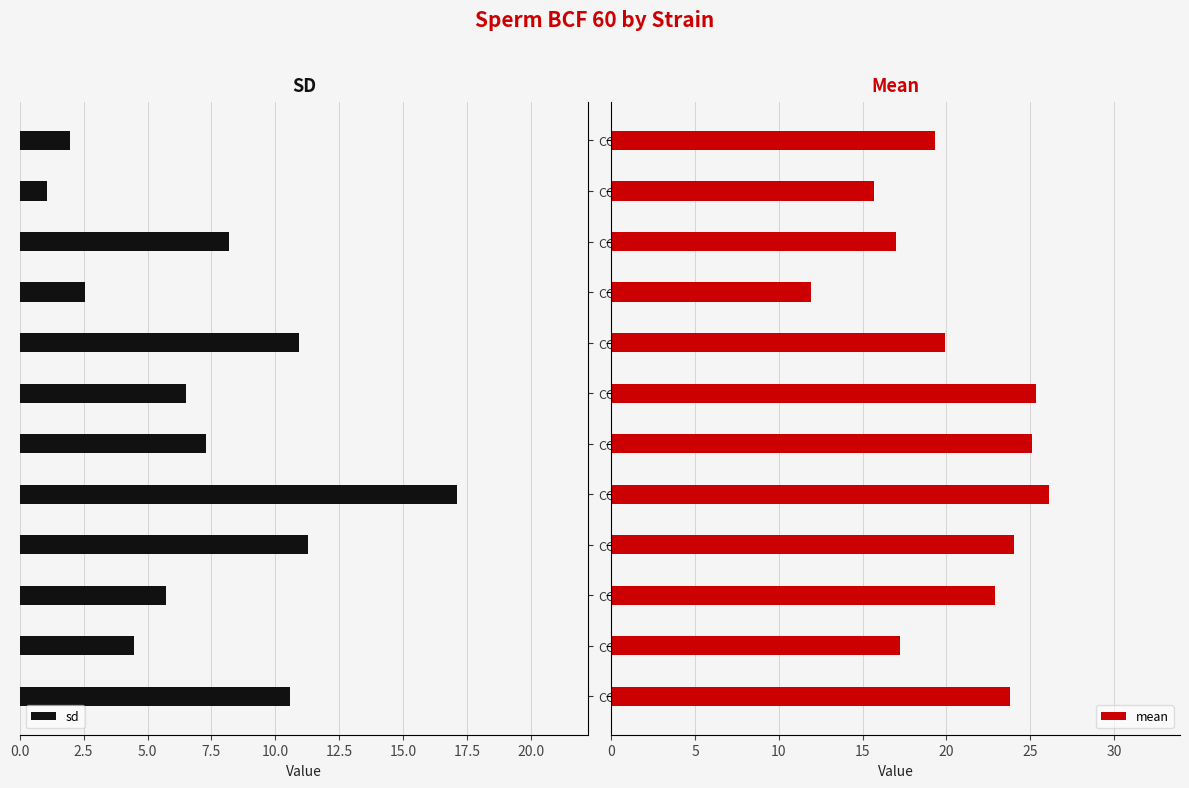

At which label does sd reach its peak?

CC008/GeniUnc